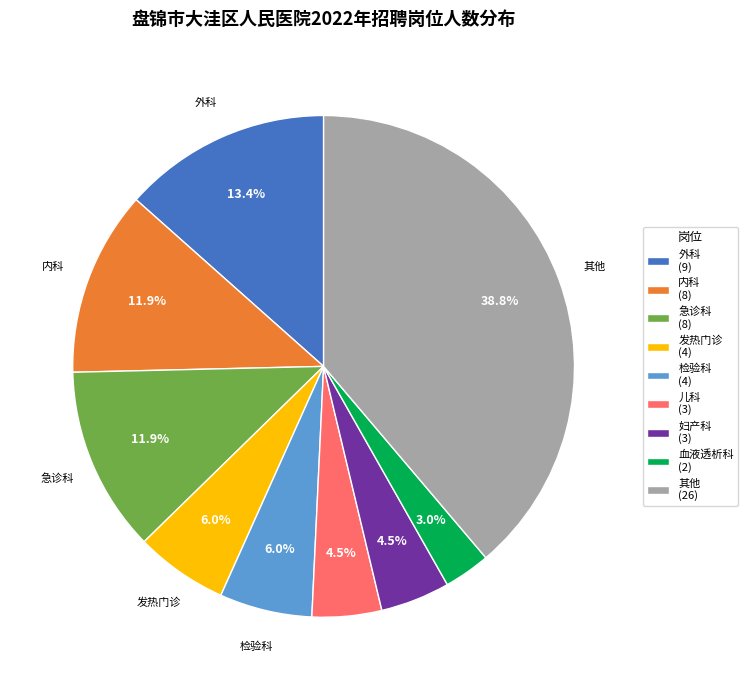

How many slices are in this pie chart?

9